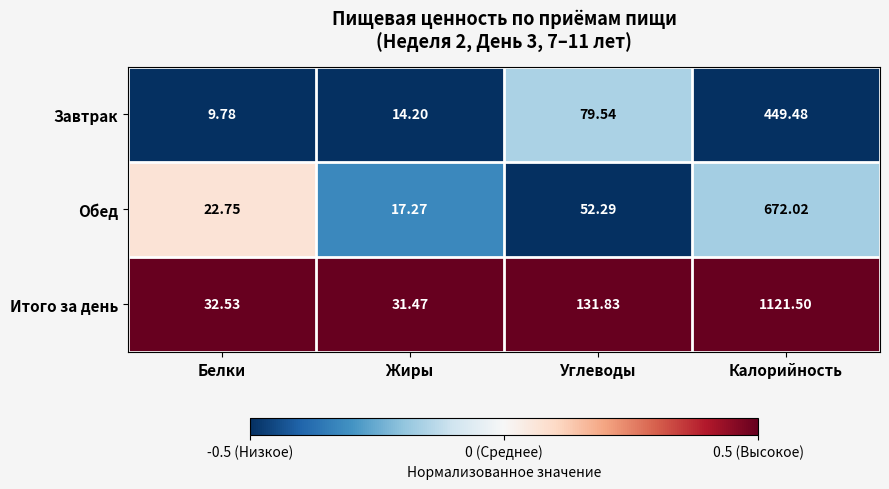

List the series in order of their overall mean, highest first.

Итого за день, Обед, Завтрак